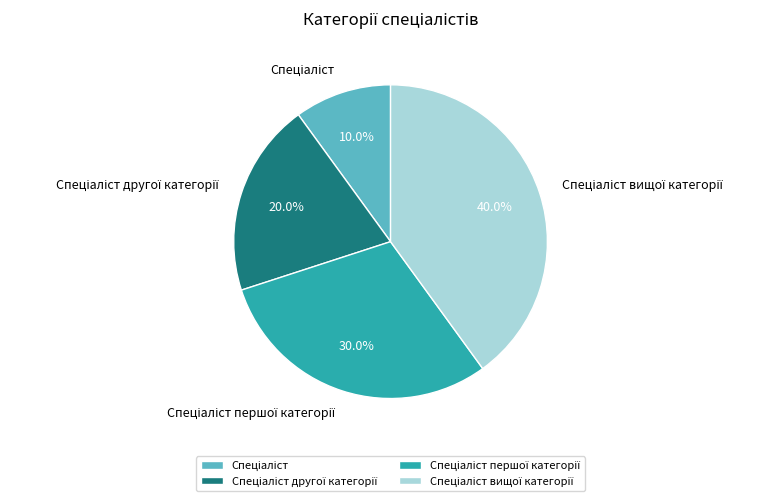

Is there any slice that represents more than half of the pie?

No